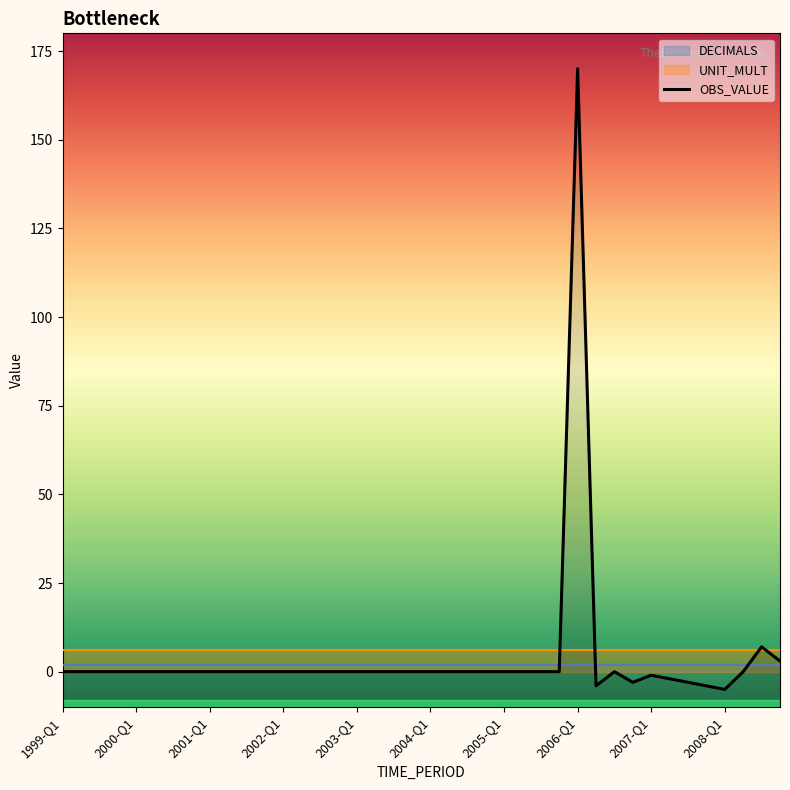

What is the smallest value displayed?

-5